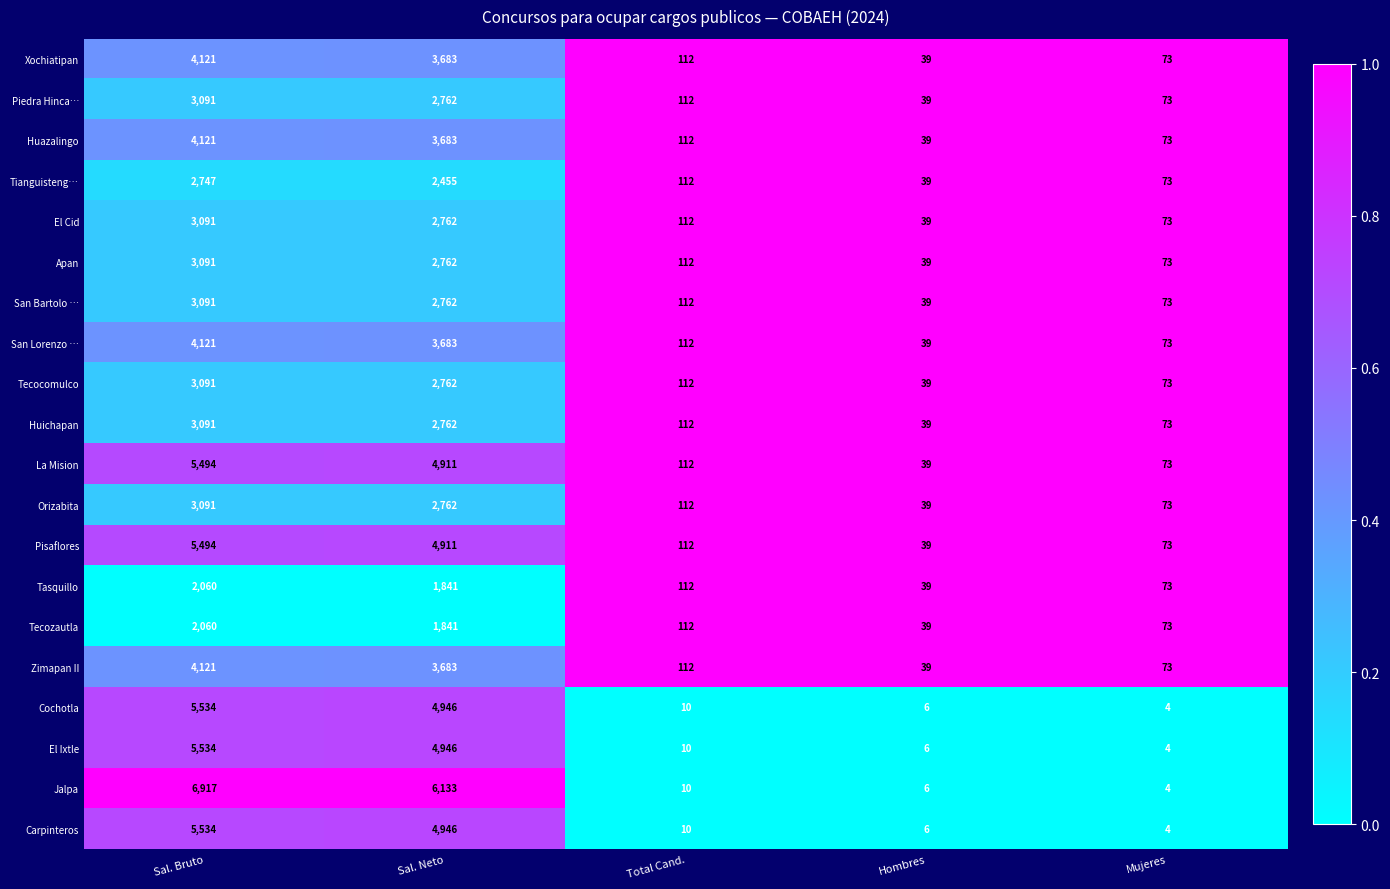

Is it true that Huichapan equals 9 at Hombres?

False